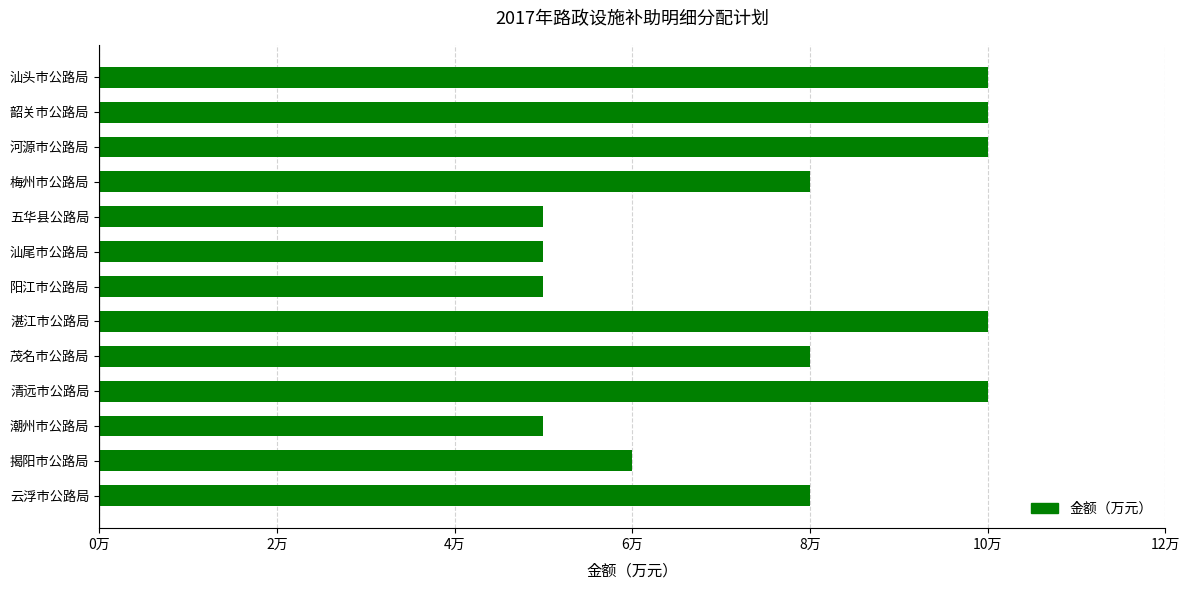

Does the chart contain any negative values?

No